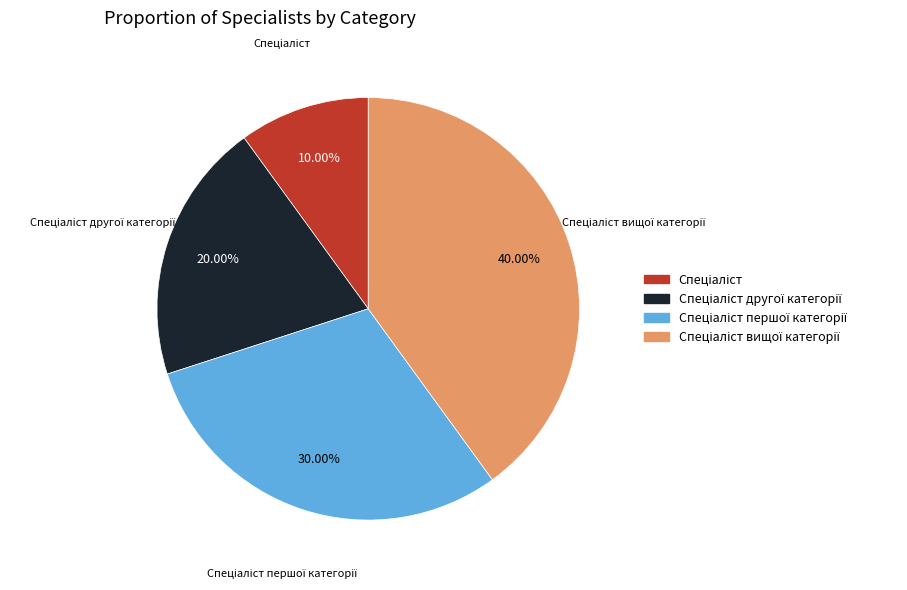

Is there a majority slice in this chart?

No